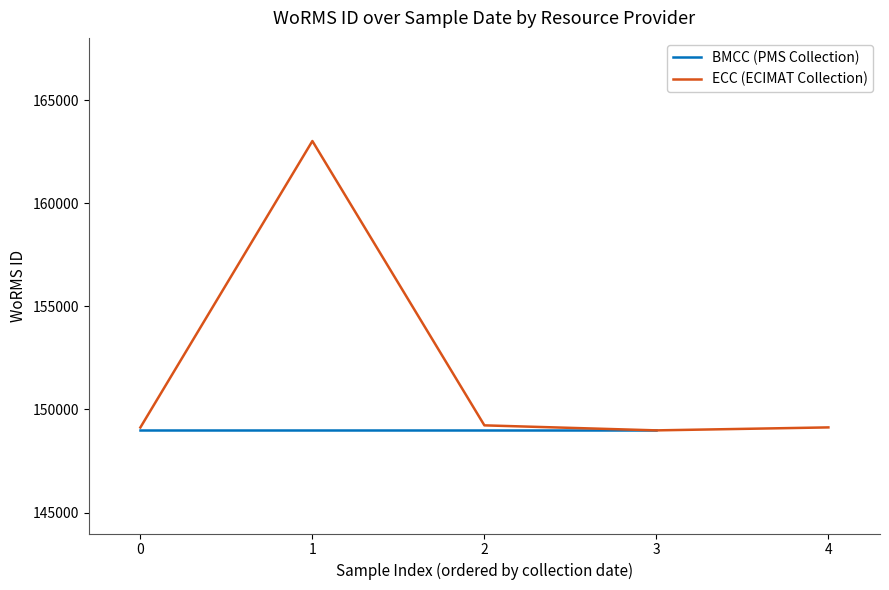

The ECC (ECIMAT Collection) series shows 64389 at 0. True or false?

False